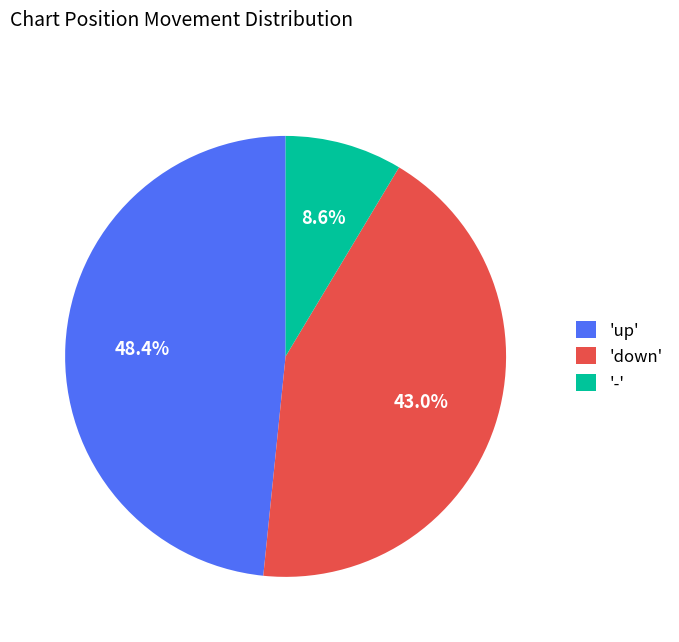

Approximately how many times larger is the value at 'down' compared to '-'?

5.0